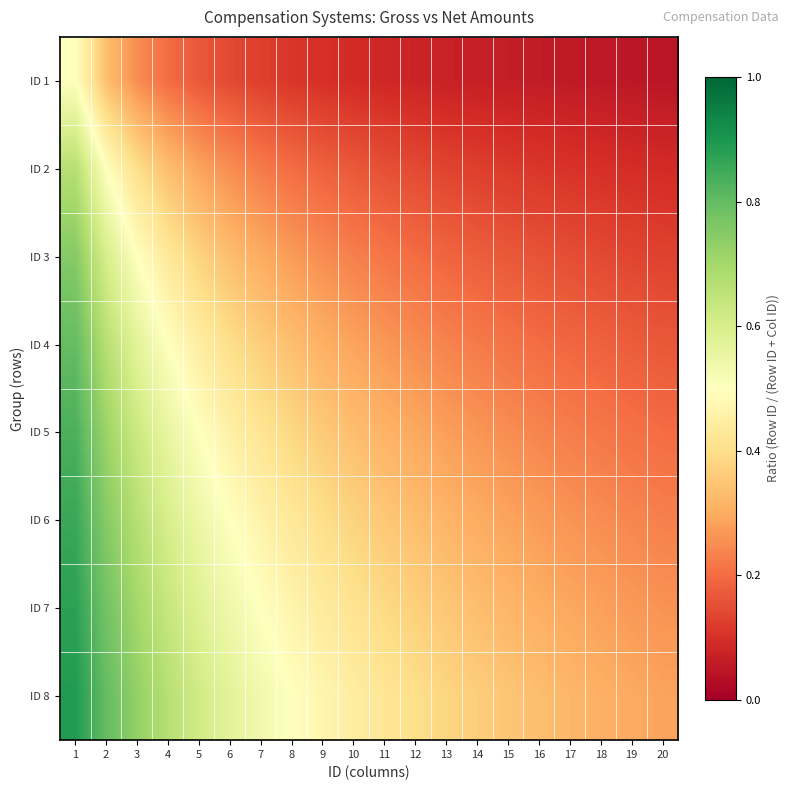

At how many categories does at least one series exceed 0?

20